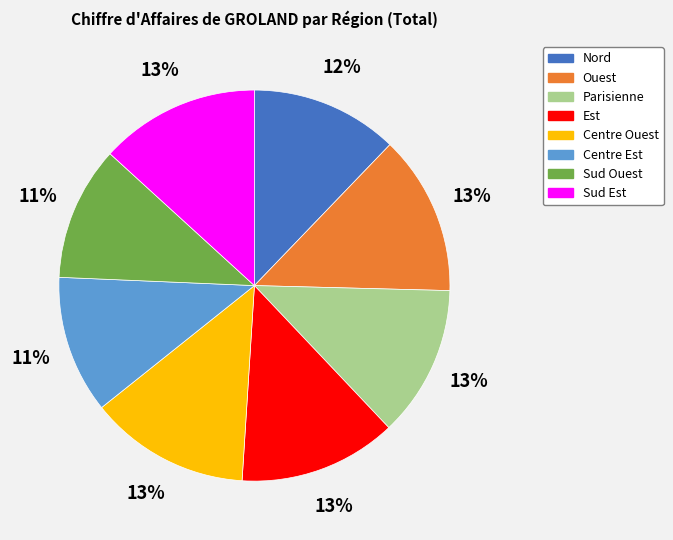

Is there any slice that represents more than half of the pie?

No